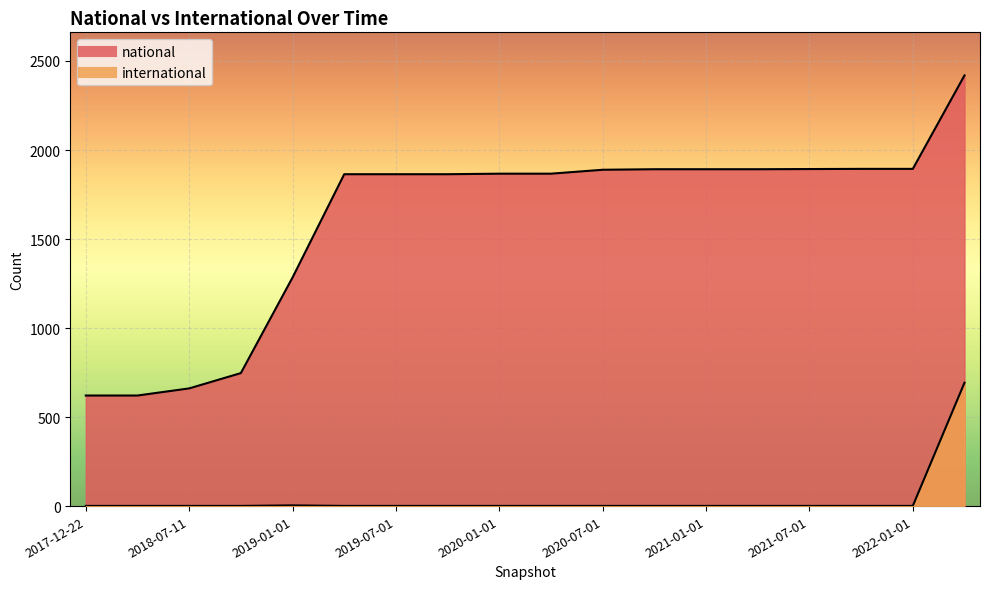

Between 2018-09-28 and 2021-01-01, which series saw the biggest shift?

national